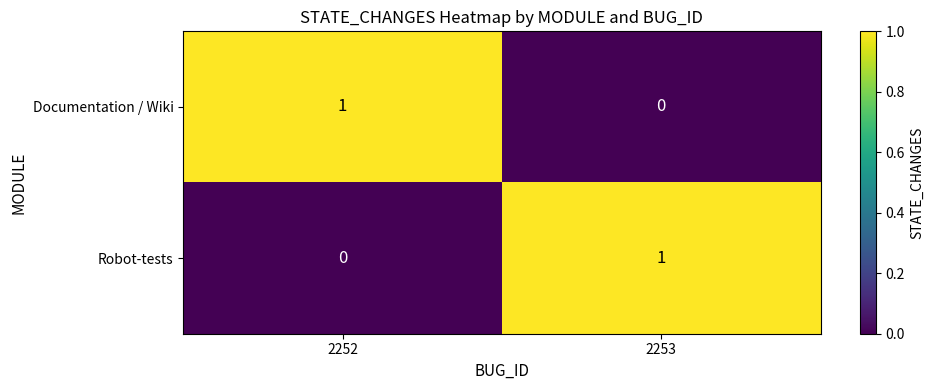

Where is Documentation / Wiki nearest to the value 0?

2253